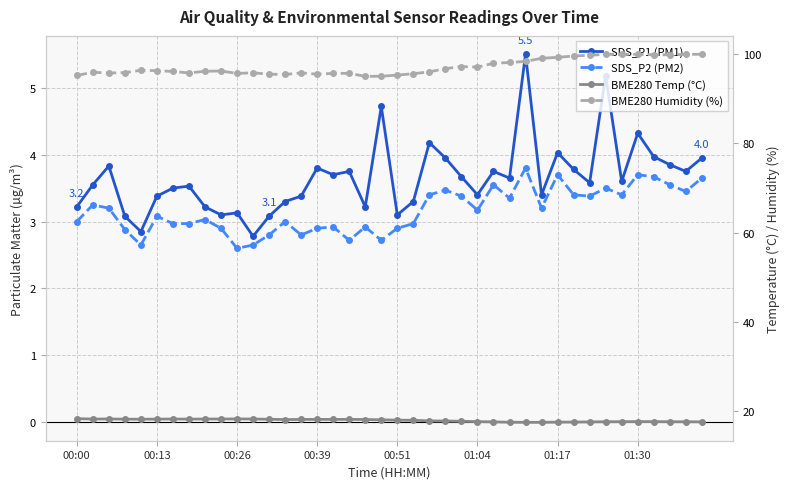

The BME280 Humidity (%) series shows 100.0 at 38. True or false?

True